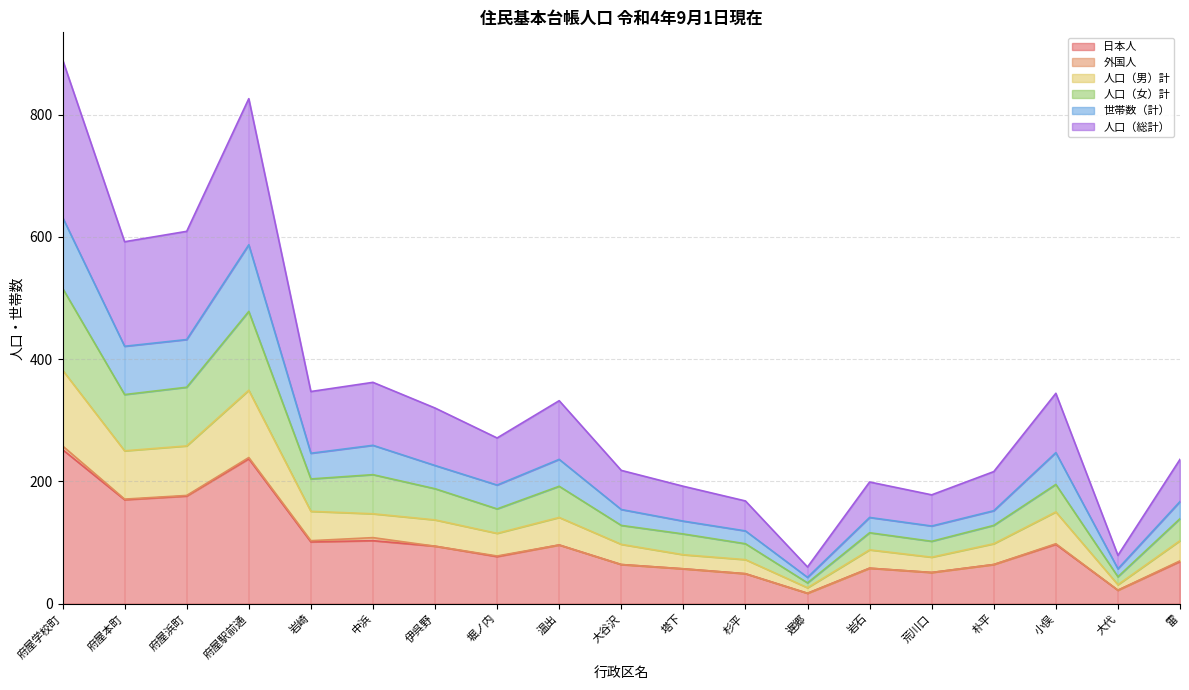

How many values in the 日本人 series exceed 77?

9